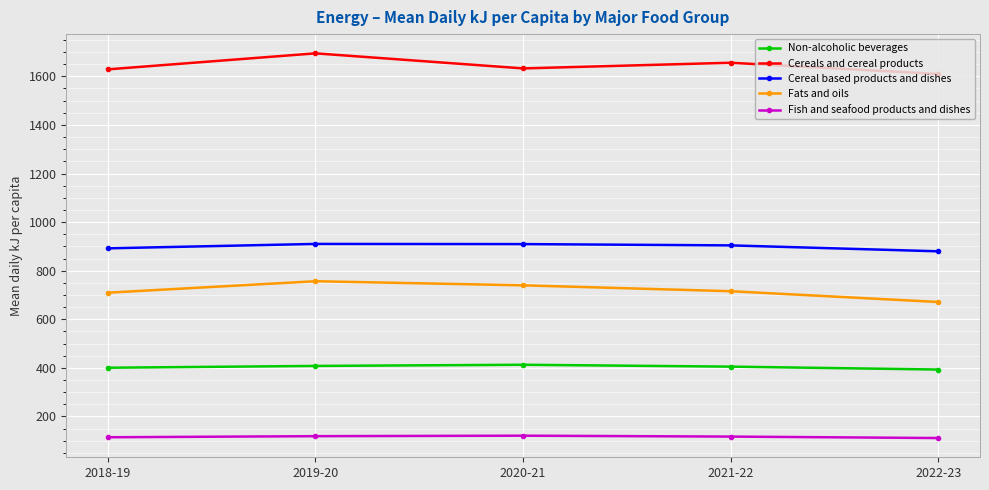

True or false: Cereals and cereal products and Fats and oils cross at least once.

False